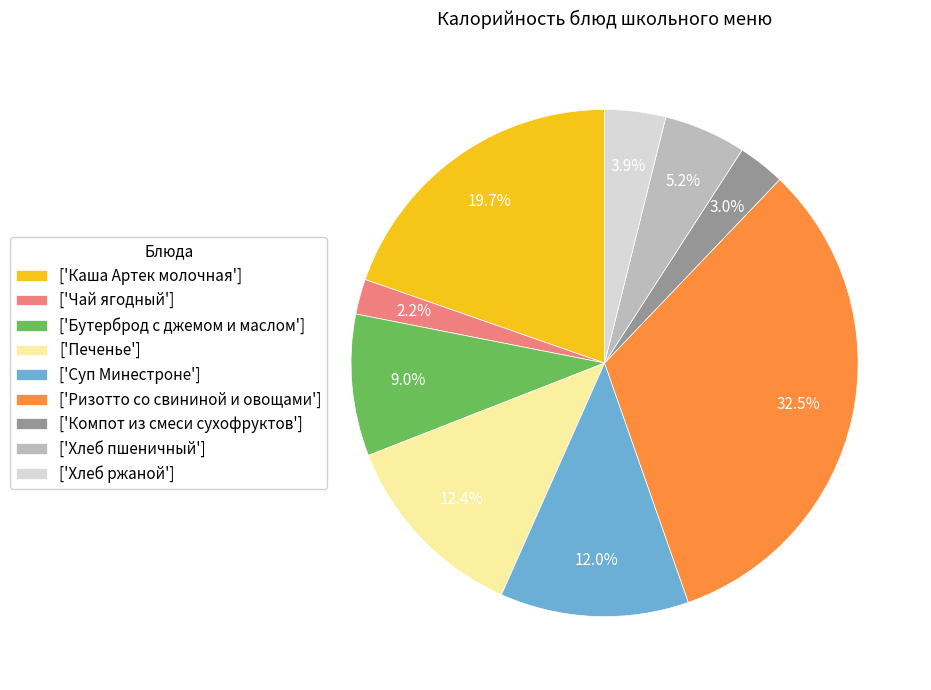

Which slice is the largest?

['Ризотто со свининой и овощами']